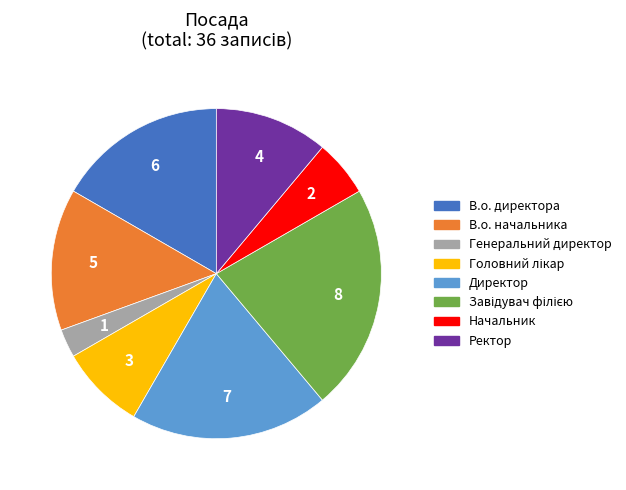

Is the sum of Начальник and В.о. директора greater than half?

No